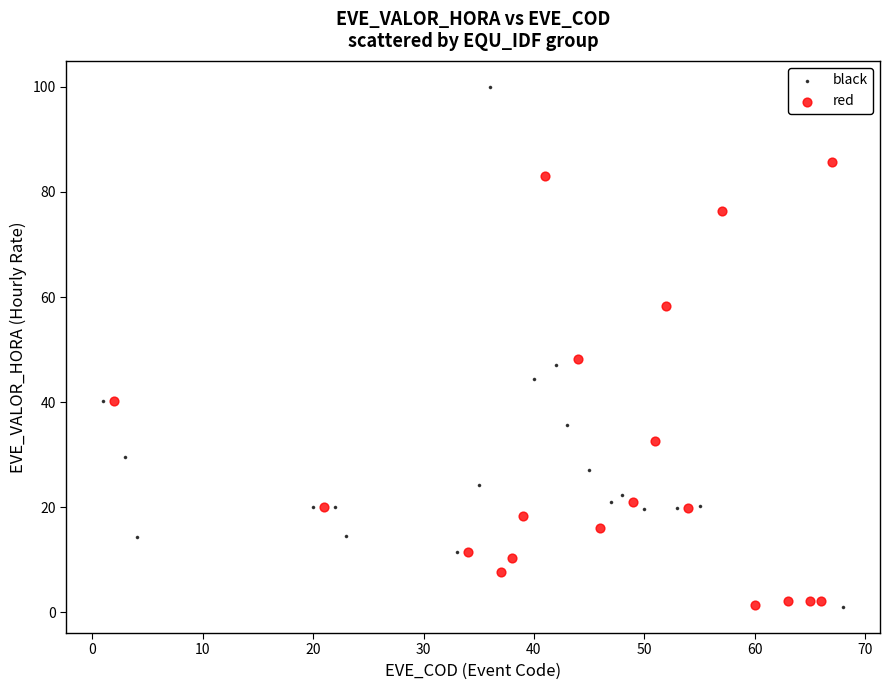

Which series has the widest spread of Y values?

black